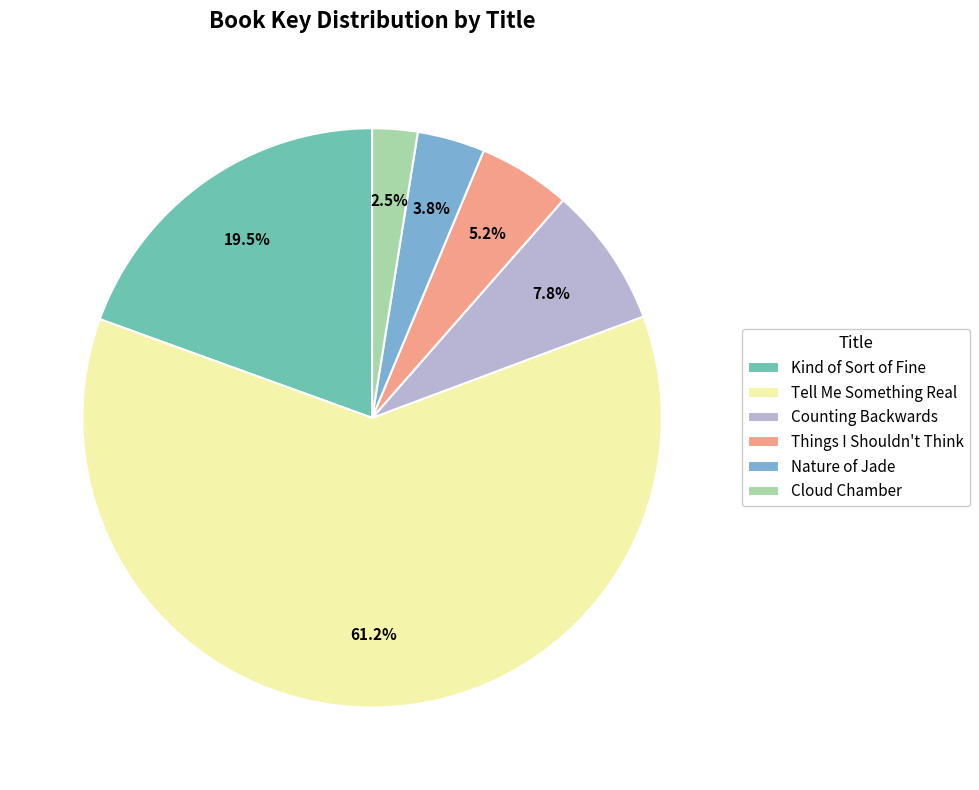

What is the smallest slice in the pie chart?

Cloud Chamber